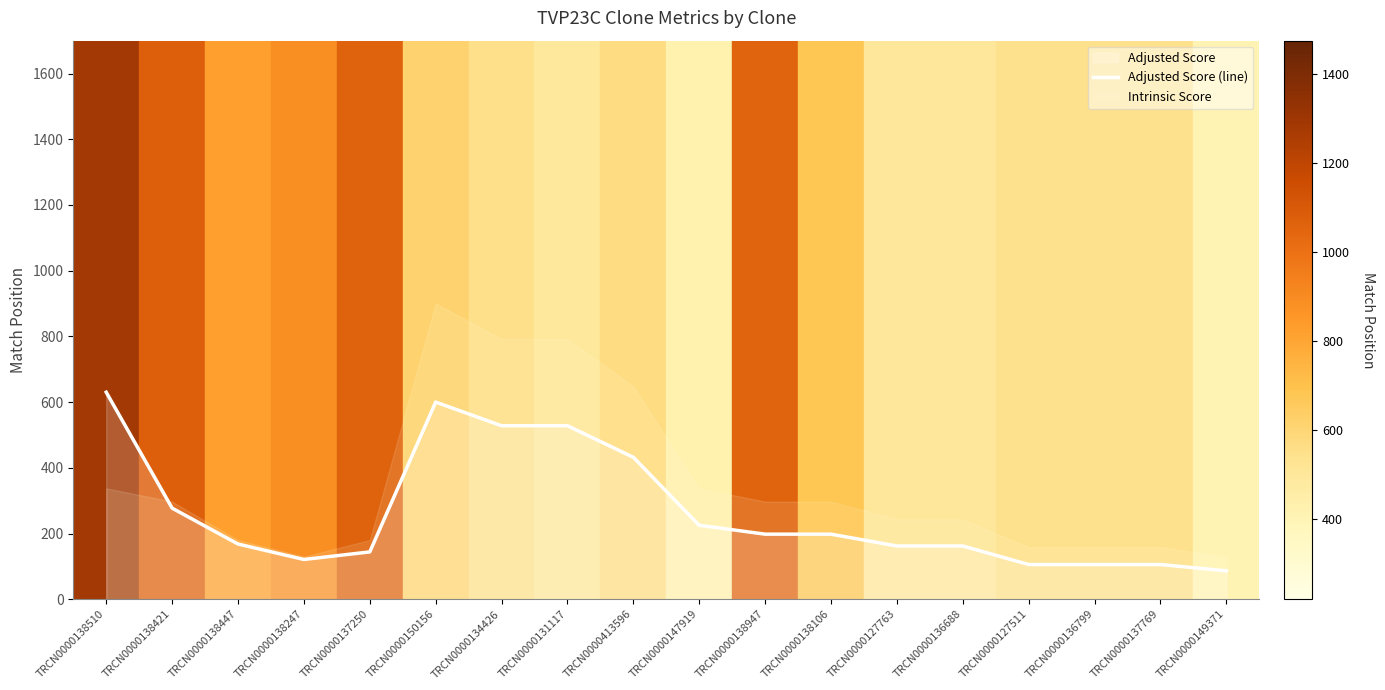

Does the chart have visible grid lines?

No